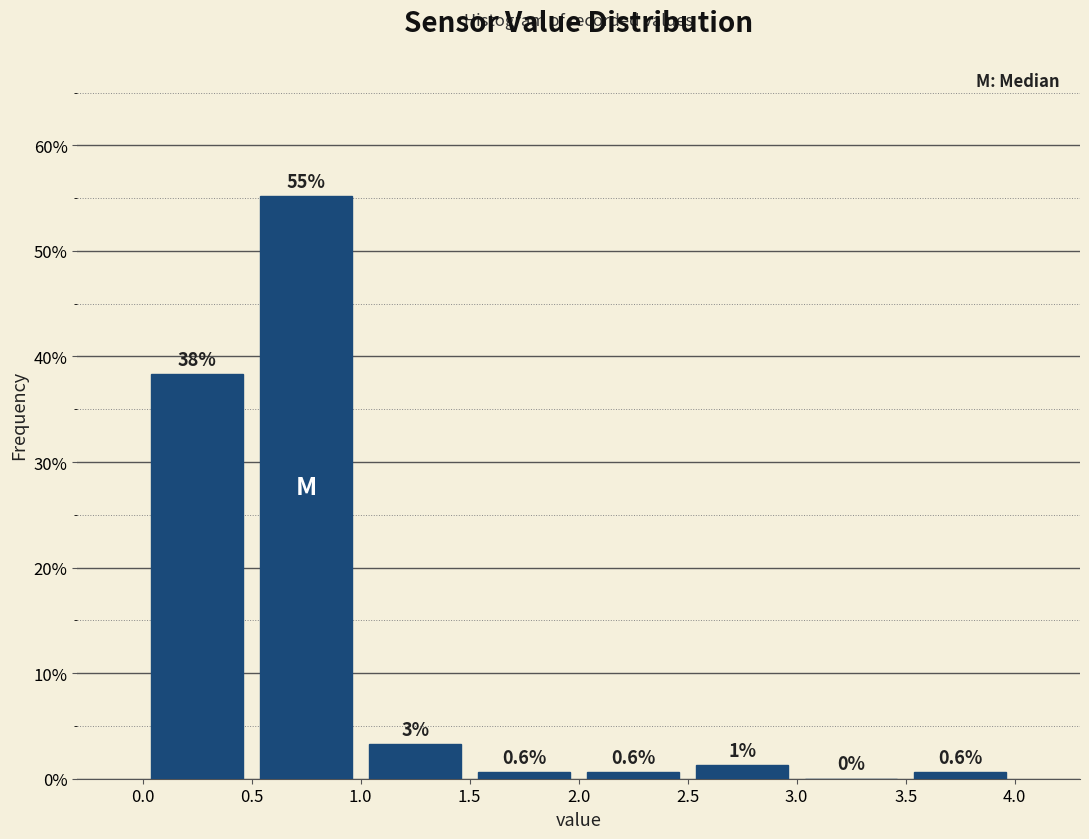

Which range on the x-axis has the tallest bar?

0.5 to 1.0